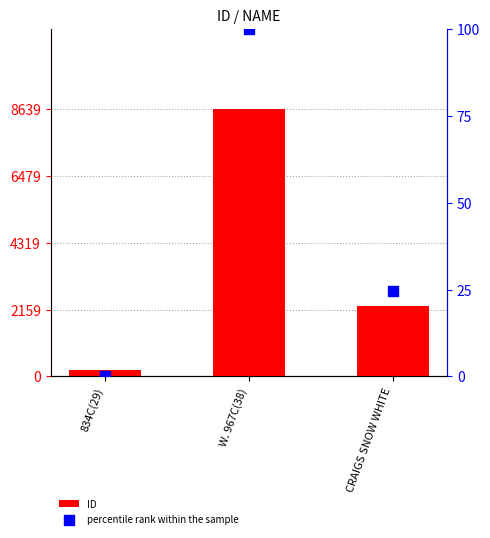

What are all the series names shown in the legend?

ID, percentile rank within the sample